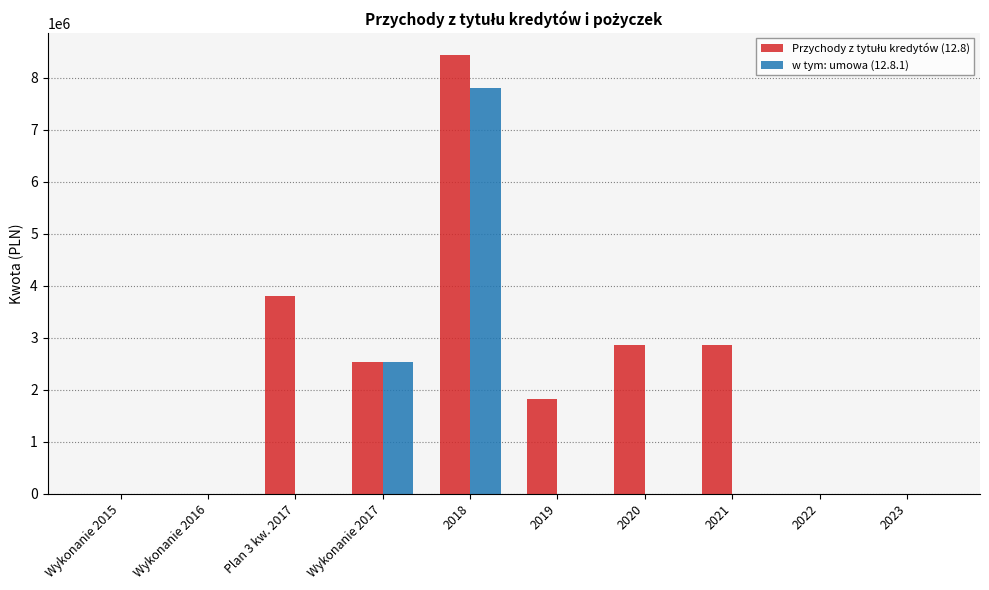

The value of w tym: umowa (12.8.1) at Wykonanie 2015 is 0.0. True or false?

True